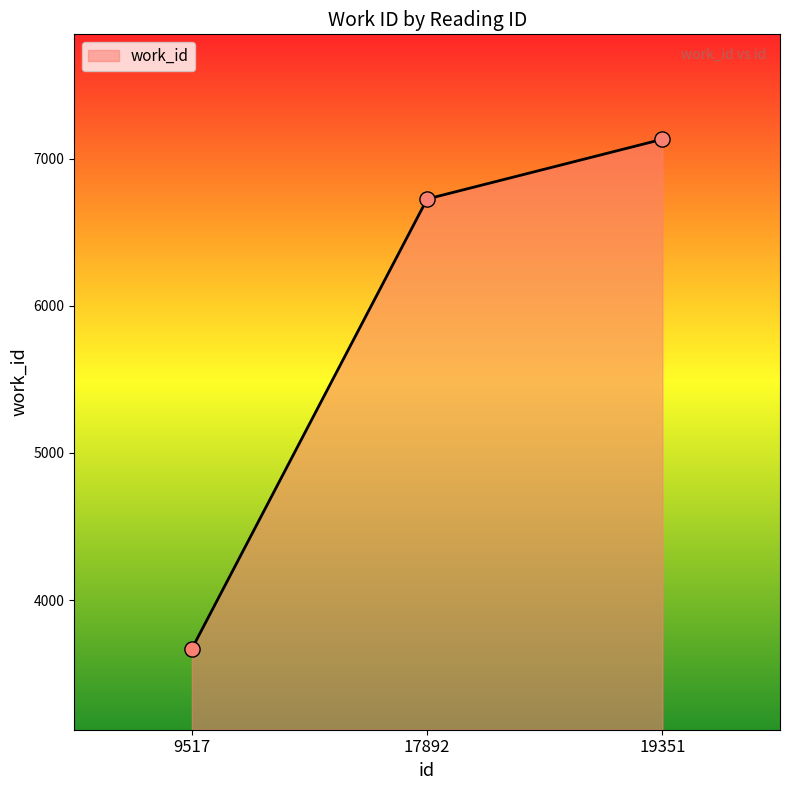

What is the change in value from 17892 to 19351?

+406